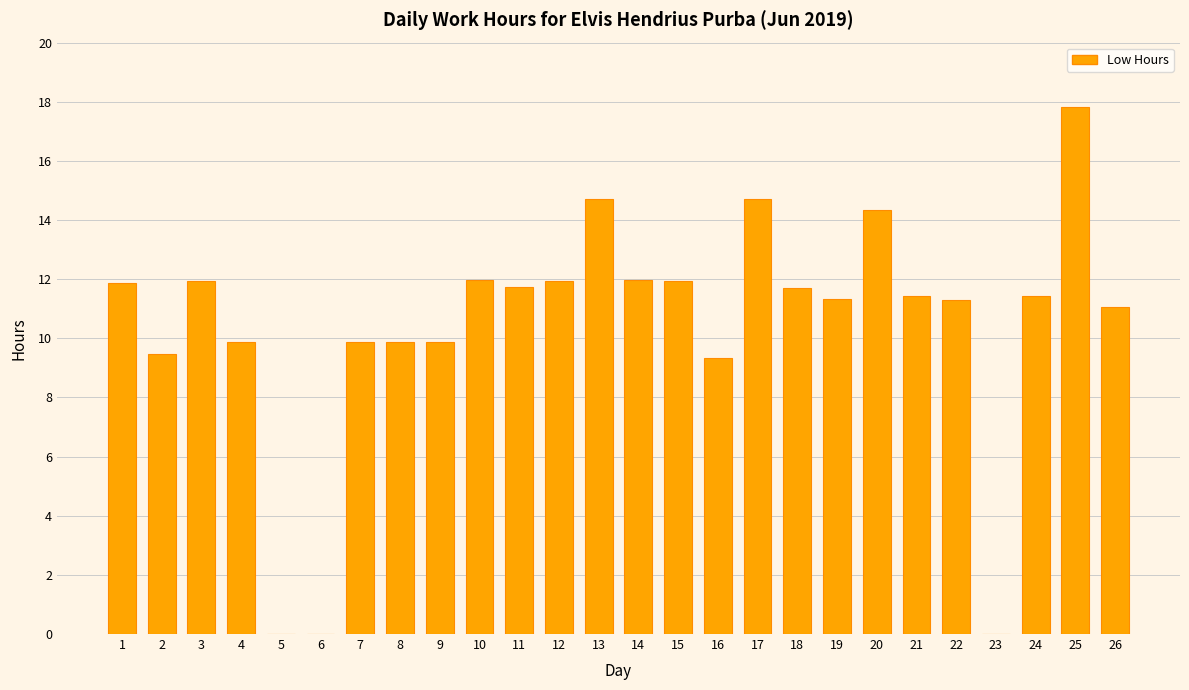

What value does the data have at 22?

11.3